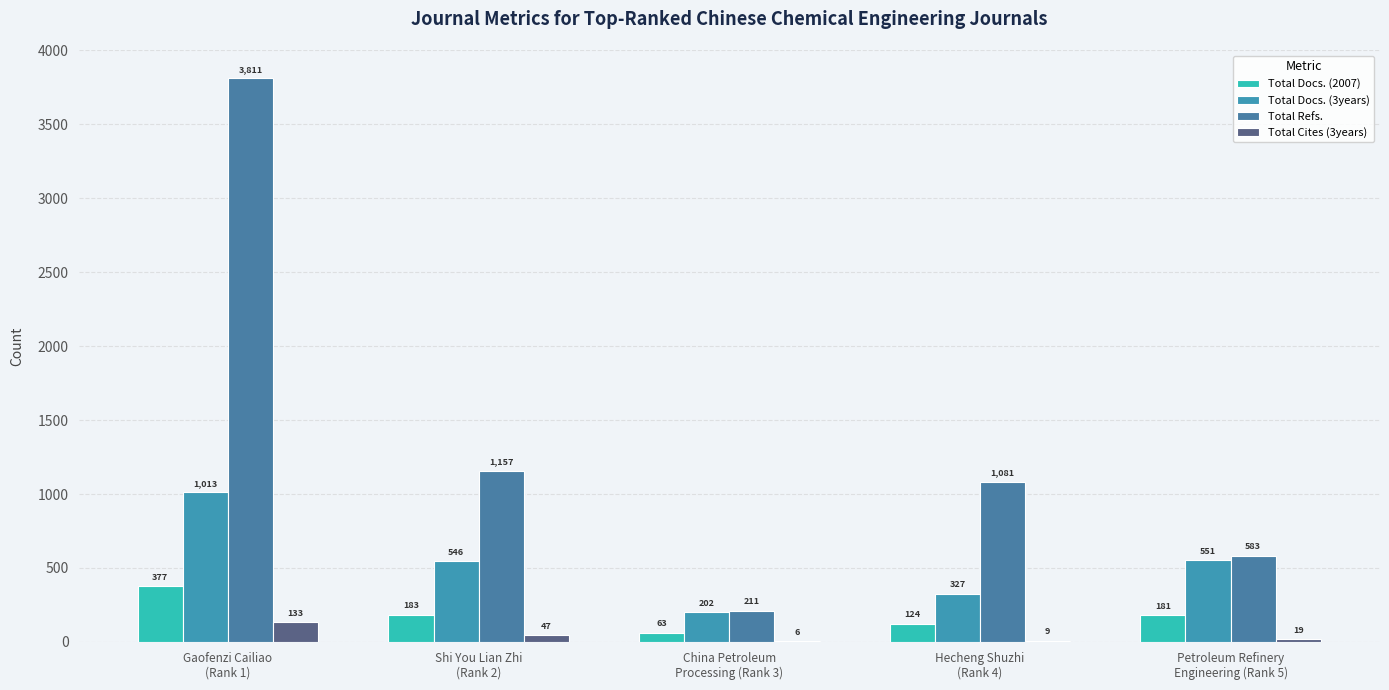

The Total Cites (3years) series shows 12 at Shi You Lian Zhi
(Rank 2). True or false?

False